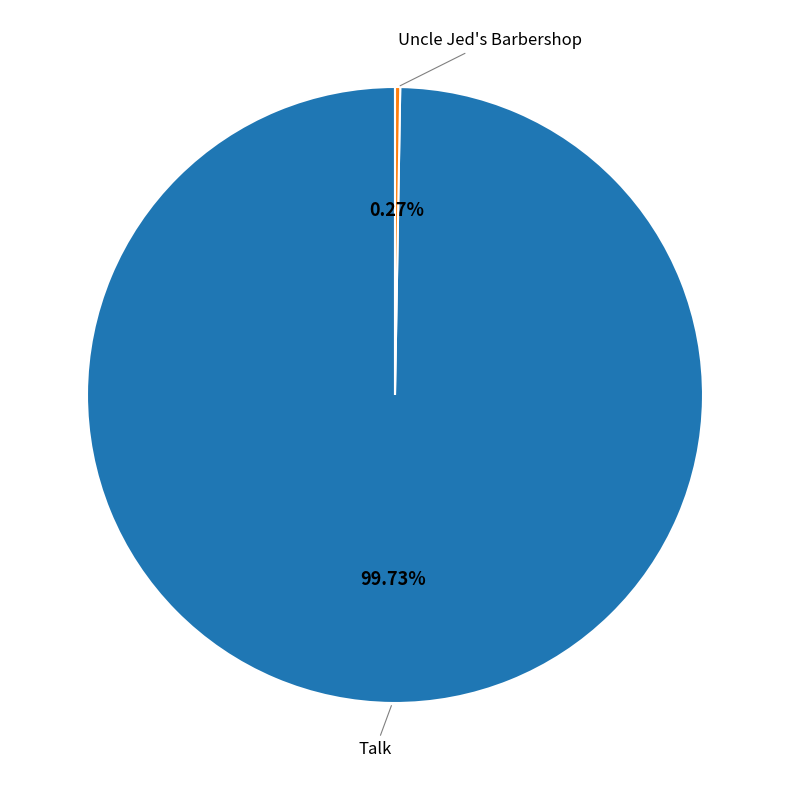

Does any single category account for the majority?

Yes